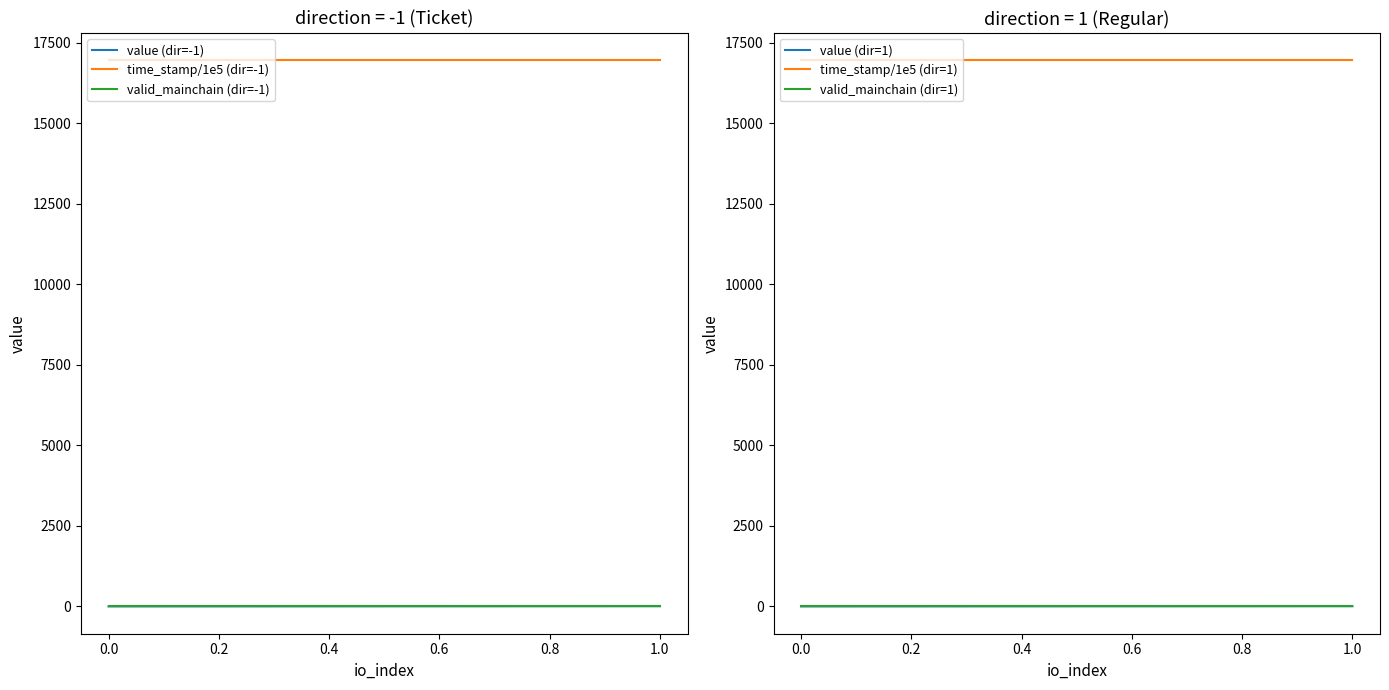

The time_stamp/1e5 (dir=1) series shows 16954.7 at 1.0. True or false?

True